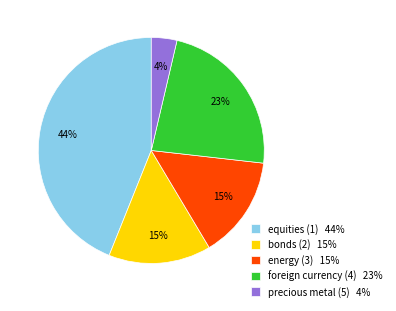

Which slice is the smallest?

precious metal (5)